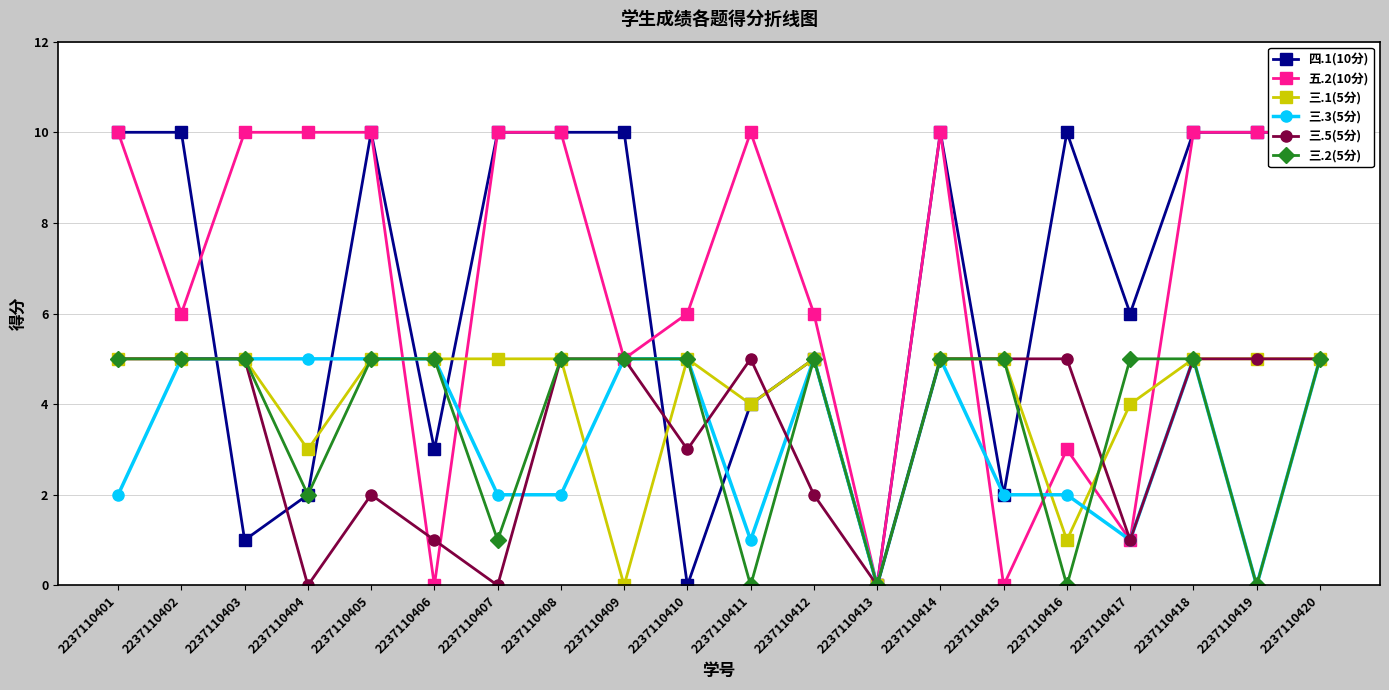

At which category is the sum across all series the highest?

2237110414